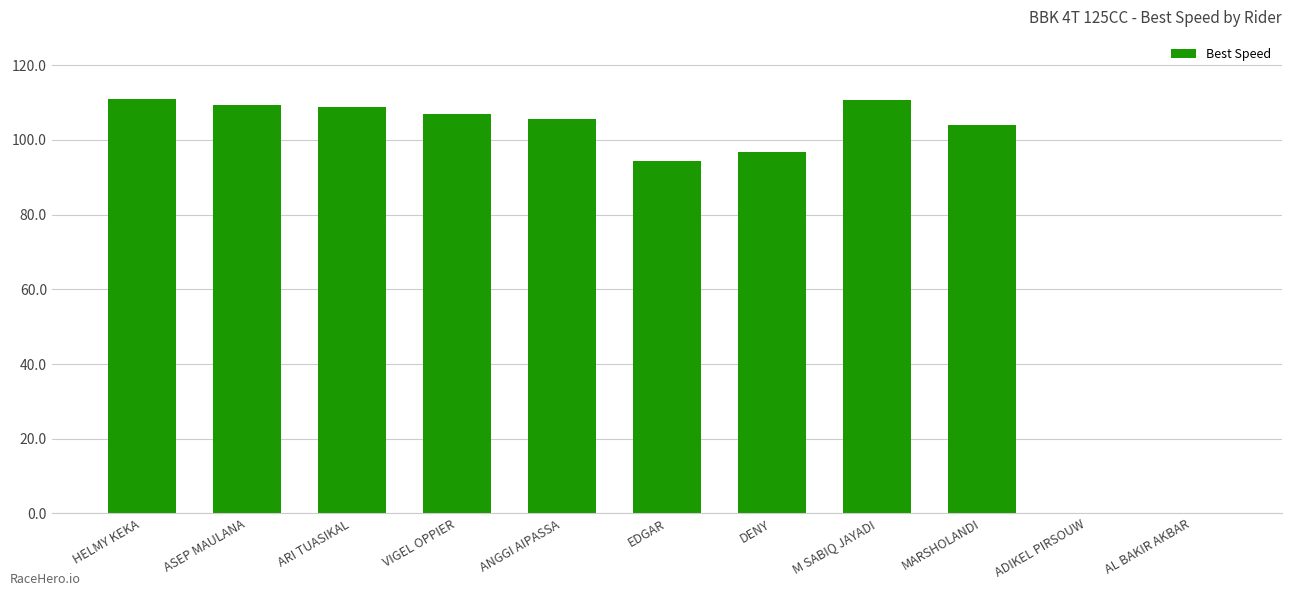

The chart shows a value of 72.3 at ANGGI AIPASSA. True or false?

False